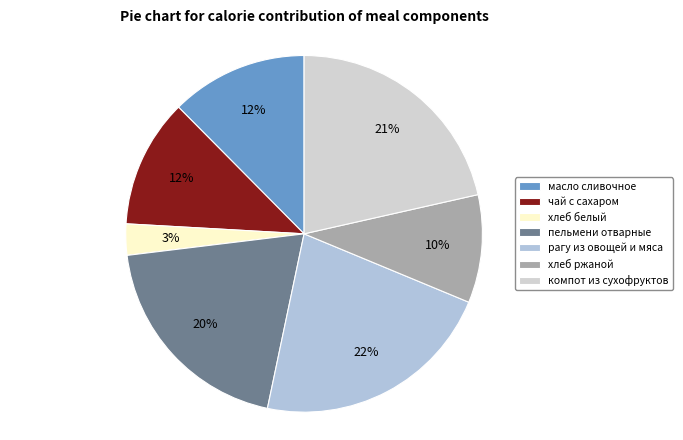

To the nearest percent, what is the difference between the largest and smallest slice percentages?

19%